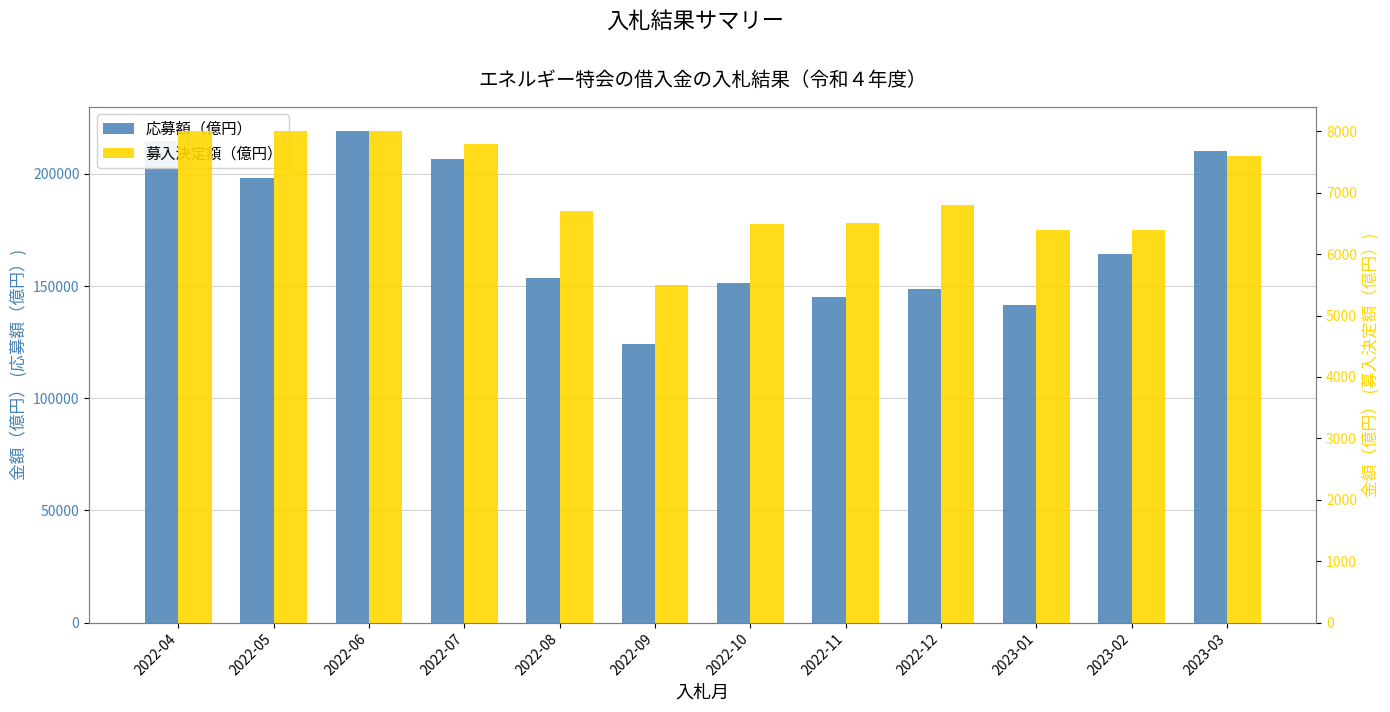

What is the difference between the 応募額（億円） values at 2022-09 and 2022-11?

20595.0